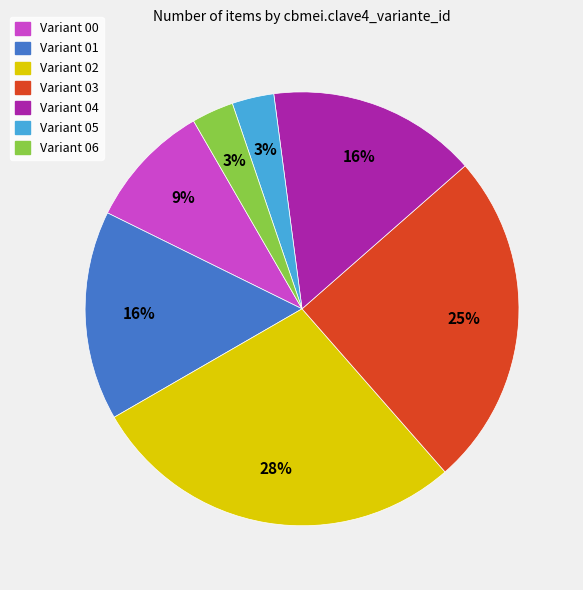

To the nearest percent, what is the average slice percentage?

14%